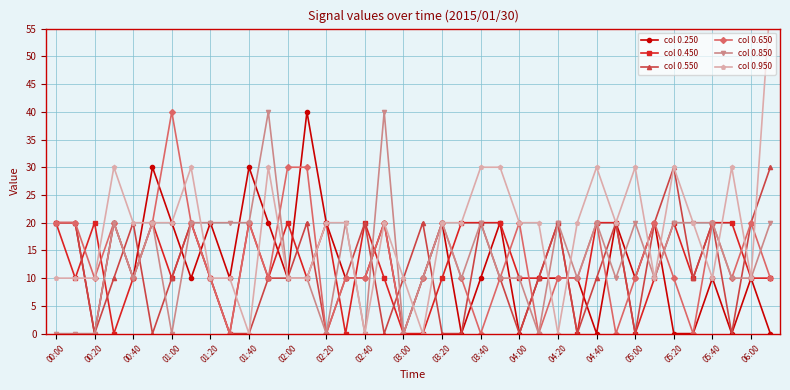

What is the spread (max minus min) of values at 25?

20